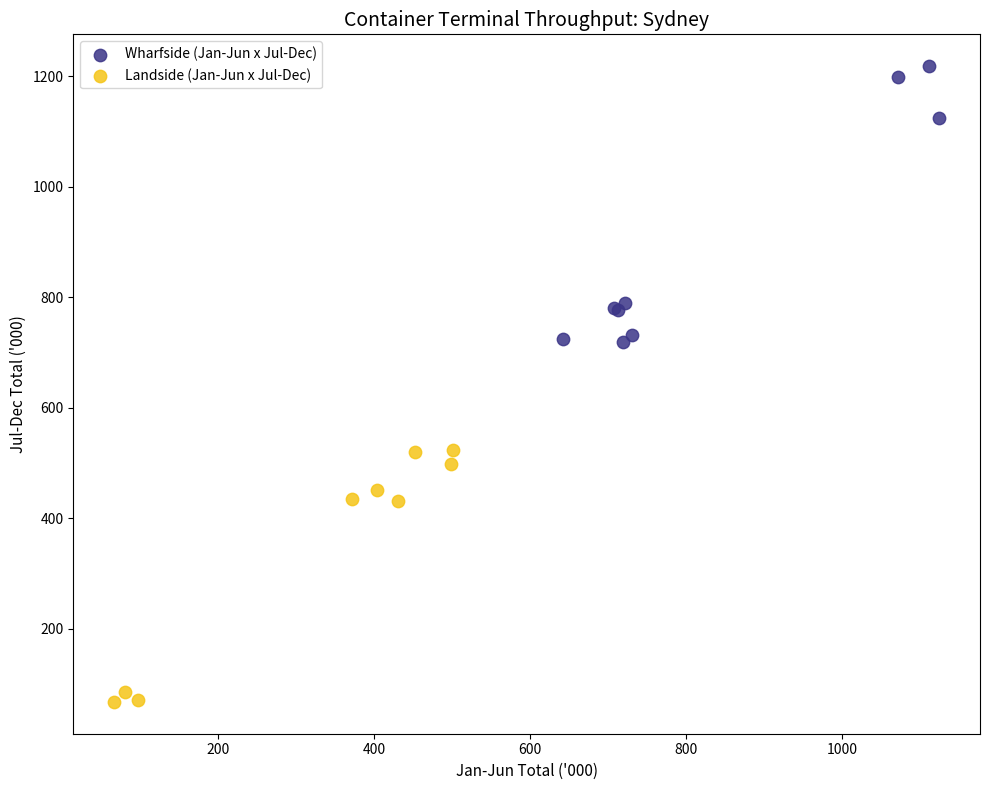

Which series reaches the maximum Y coordinate?

Wharfside (Jan-Jun x Jul-Dec)